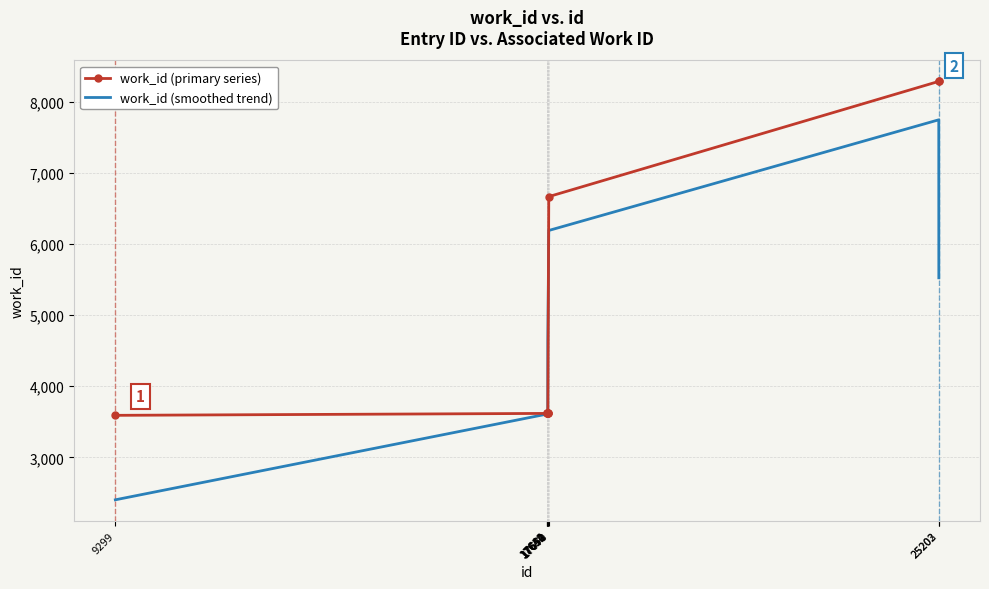

Which series has the largest total across all categories?

work_id (primary series)